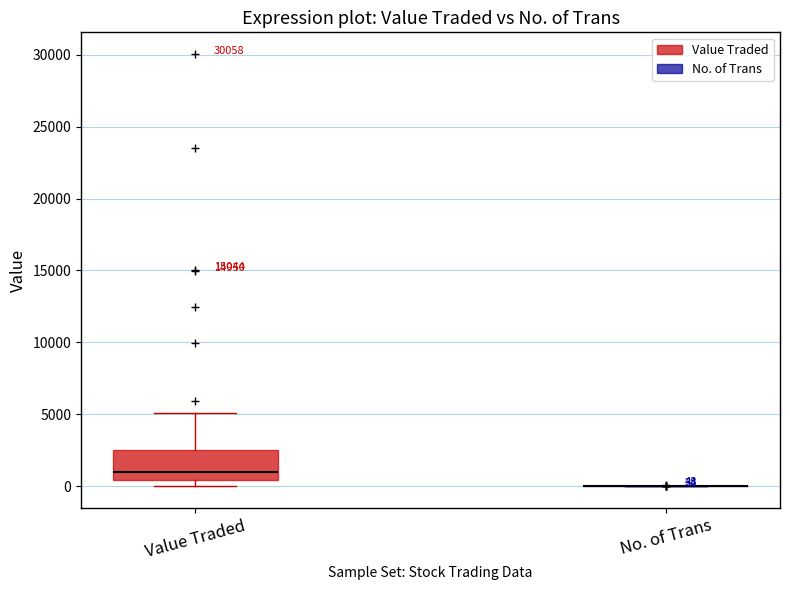

Comparing the boxes themselves (not the whiskers), which one is the tallest?

Value Traded